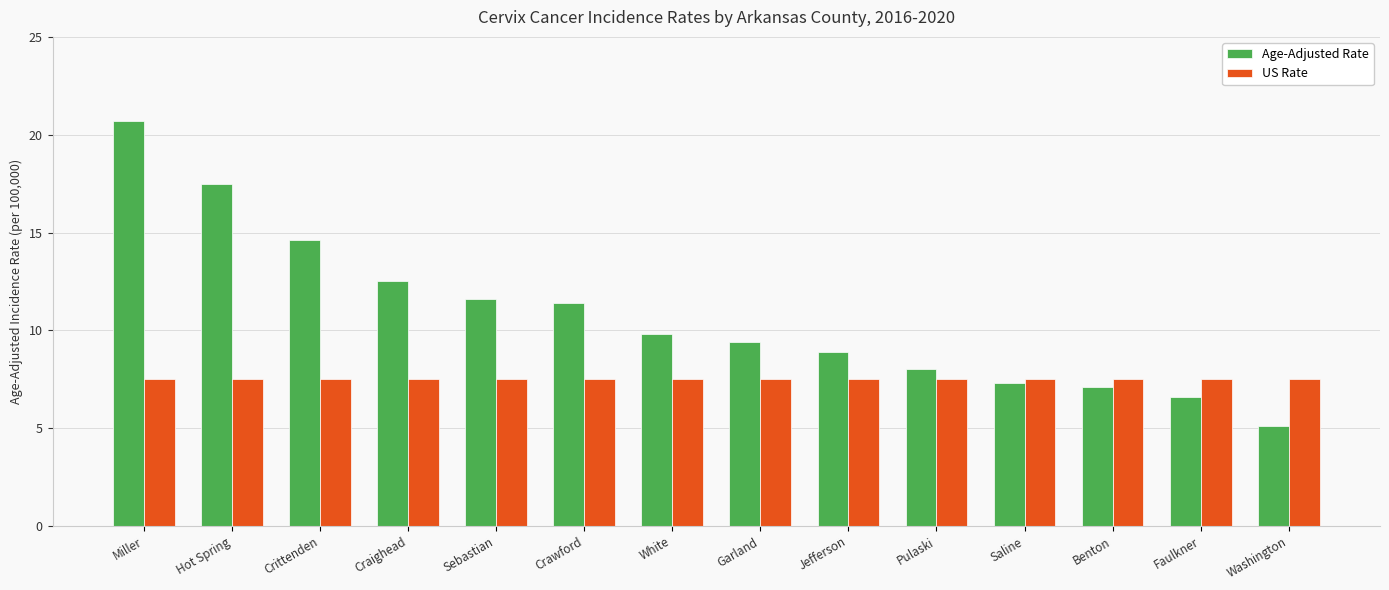

List the series in order of their overall mean, highest first.

Age-Adjusted Rate, US Rate